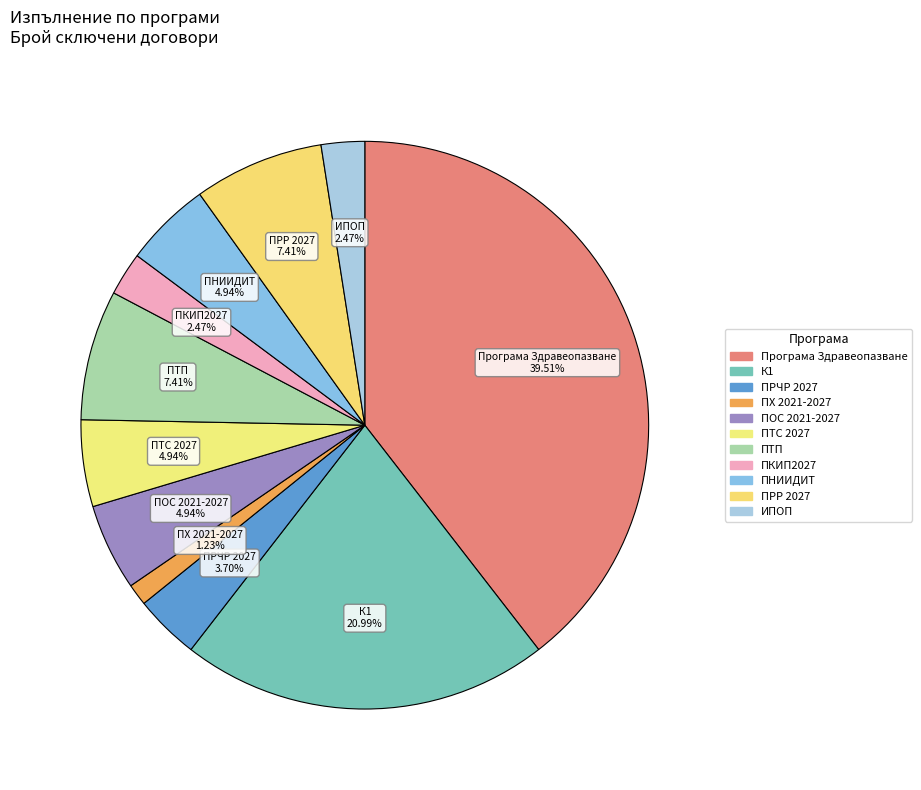

How many slices are in this pie chart?

11